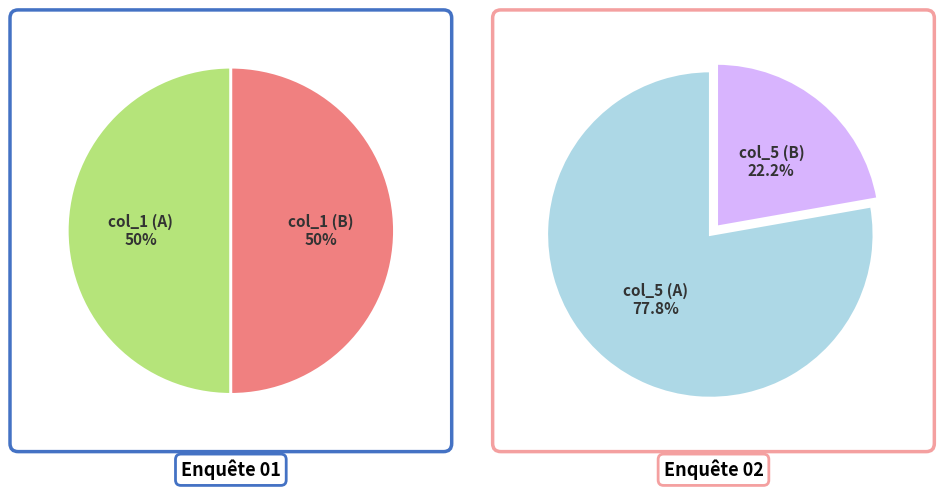

What percentage is NOT represented by col_5?

86.7%